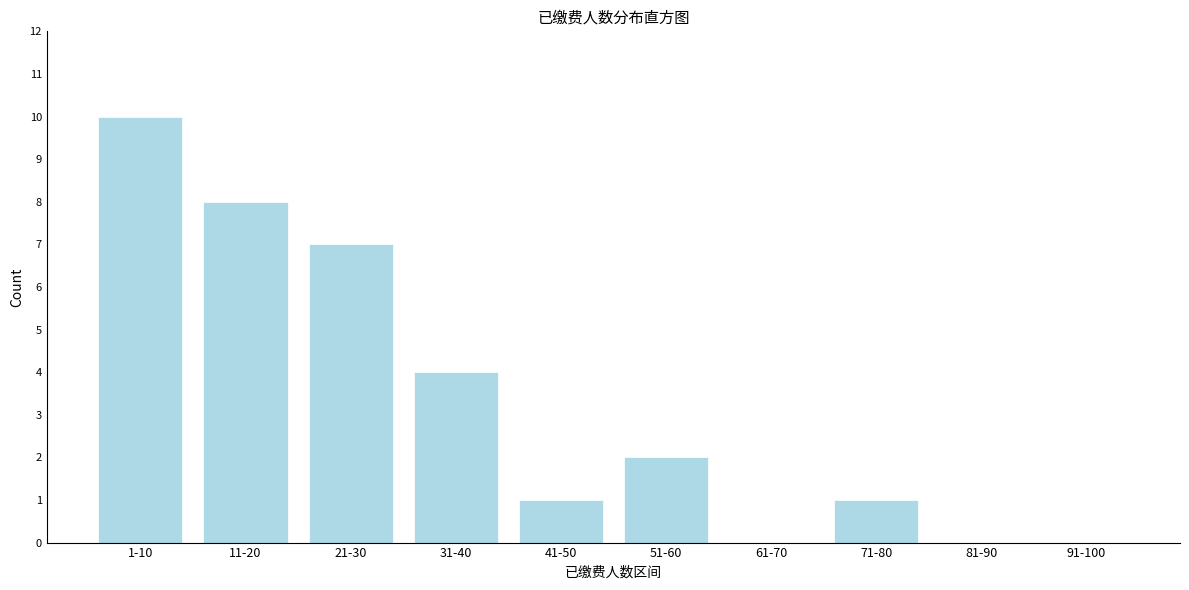

Reading right to left, extract all data points from this chart.

91-100=0	81-90=0	71-80=1	61-70=0	51-60=2	41-50=1	31-40=4	21-30=7	11-20=8	1-10=10